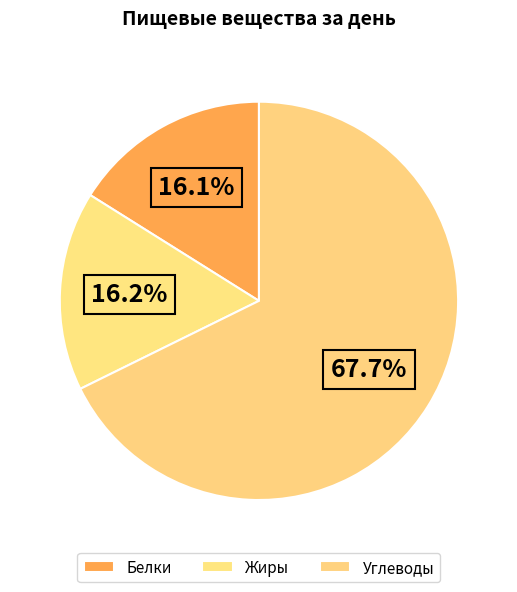

Which has a higher value, Белки or Жиры?

Жиры